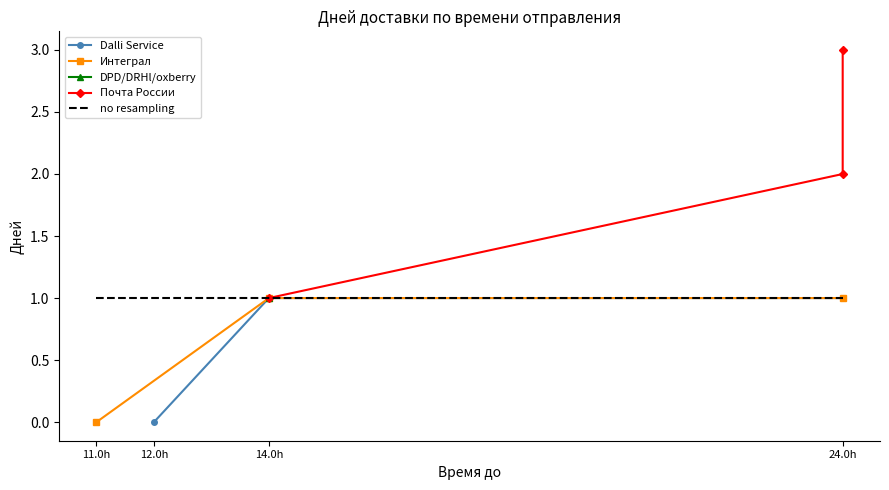

How many values in Интеграл are above zero?

2